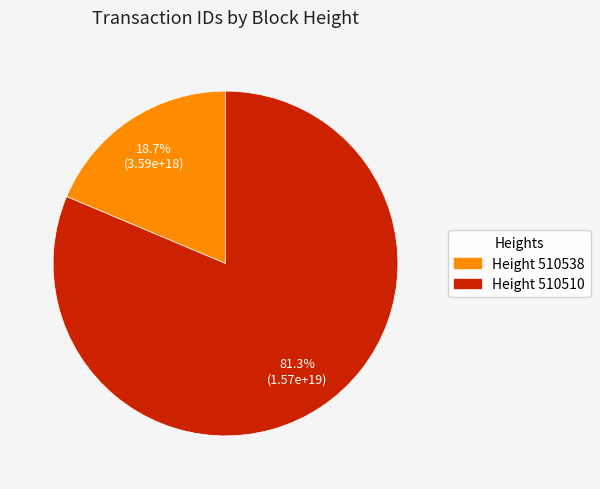

Is there any slice that represents more than half of the pie?

Yes